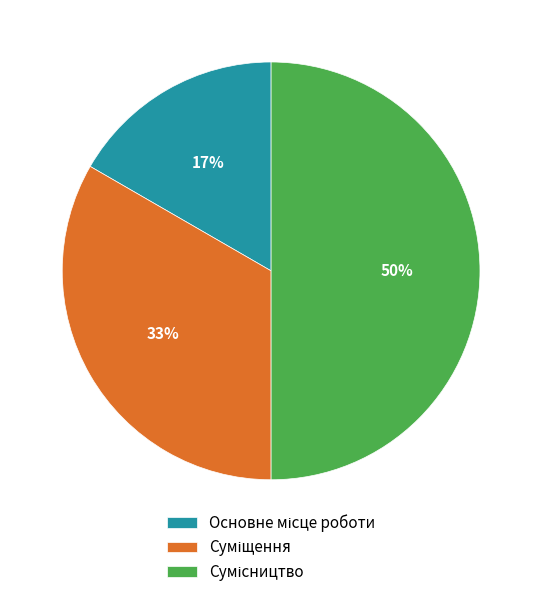

To the nearest percent, what is the difference between the largest and smallest slice percentages?

33%